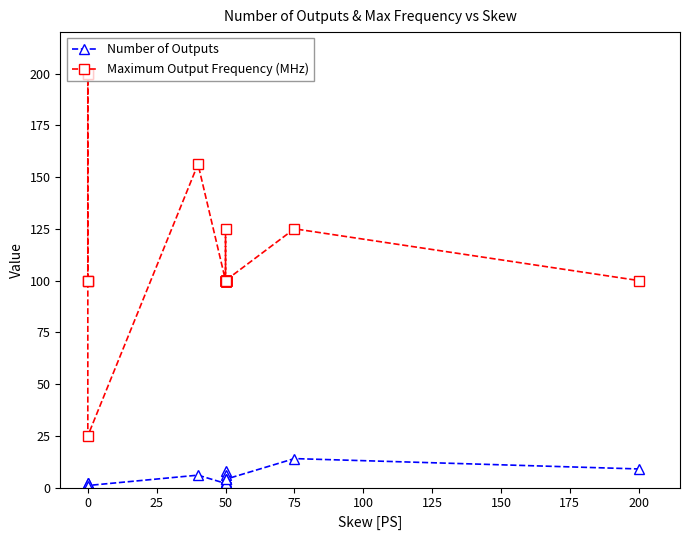

Which series changed the most between 150 and 16?

Maximum Output Frequency (MHz)